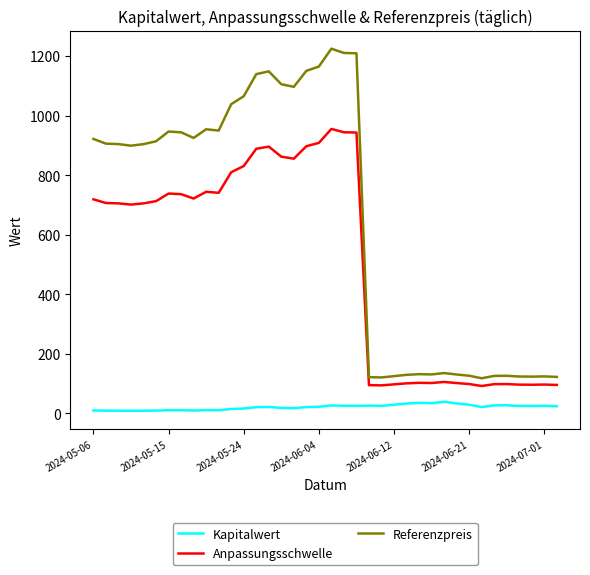

Which series has the largest total across all categories?

Referenzpreis